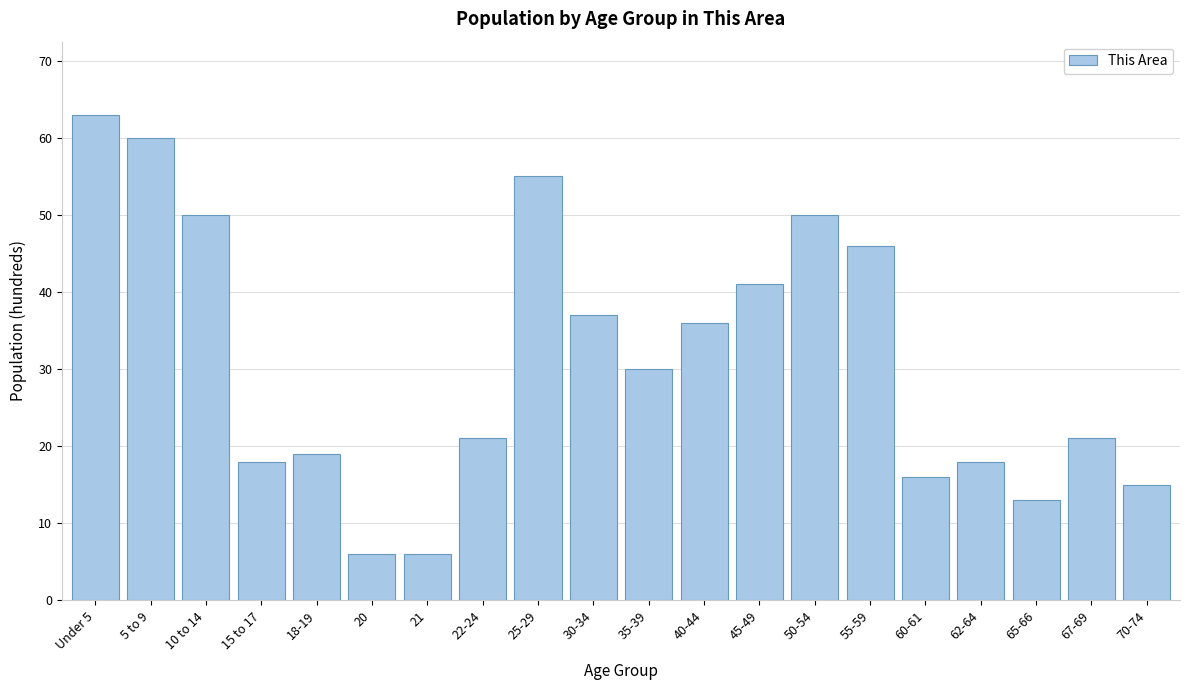

Reading left to right, extract all data points from this chart.

Under 5=63	5 to 9=60	10 to 14=50	15 to 17=18	18-19=19	20=6	21=6	22-24=21	25-29=55	30-34=37	35-39=30	40-44=36	45-49=41	50-54=50	55-59=46	60-61=16	62-64=18	65-66=13	67-69=21	70-74=15